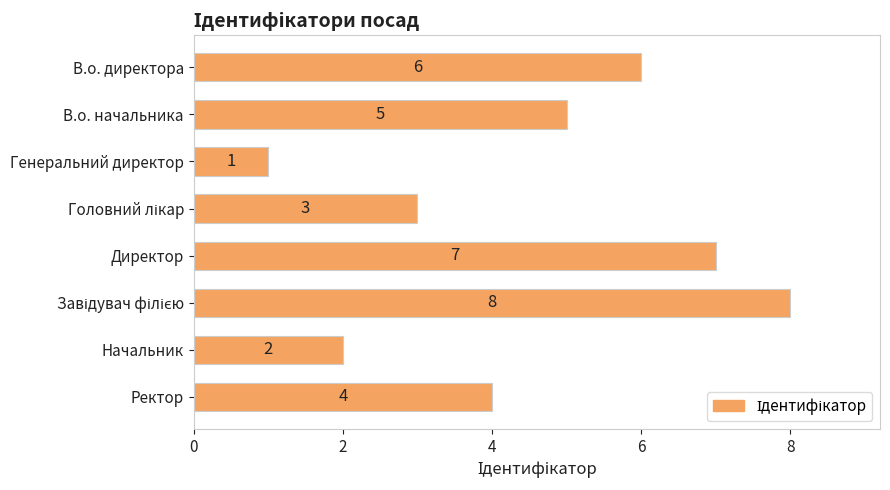

How many values are between 3 and 7?

5